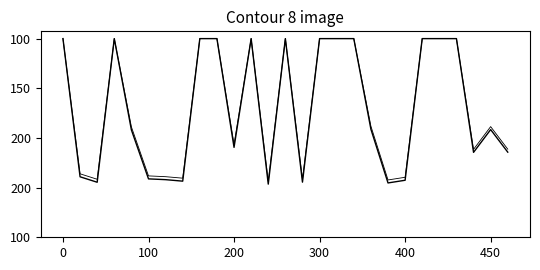

Reading left to right, transcribe all the data shown in this chart.

Low (Hours): 0.0	13.9	14.5	0.0	9.2	14.1	14.2	14.3	0.0	0.0	10.9	0.0	14.7	0.0	14.4	0.0	0.0	0.0	9.1	14.5	14.3	0.0	0.0	0.0	11.4	9.2	11.4
Low (Hours) offset: 0.0	13.6	14.2	0.0	8.9	13.8	13.9	14.0	0.0	0.0	10.6	0.0	14.3	0.0	14.1	0.0	0.0	0.0	8.8	14.2	14.0	0.0	0.0	0.0	11.1	8.9	11.1